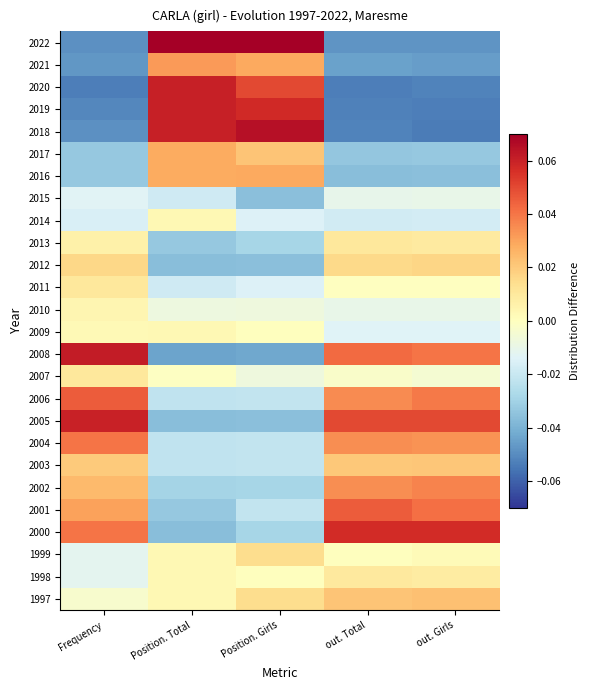

Reading left to right, extract all data points from this chart.

1997: Frequency=-0.0	Position. Total=0.0	Position. Girls=0.0	out. Total=0.0	out. Girls=0.0
1998: Frequency=-0.0	Position. Total=0.0	Position. Girls=0.0	out. Total=0.0	out. Girls=0.0
1999: Frequency=-0.0	Position. Total=0.0	Position. Girls=0.0	out. Total=0.0	out. Girls=0.0
2000: Frequency=0.0	Position. Total=-0.0	Position. Girls=-0.0	out. Total=0.1	out. Girls=0.1
2001: Frequency=0.0	Position. Total=-0.0	Position. Girls=-0.0	out. Total=0.0	out. Girls=0.0
2002: Frequency=0.0	Position. Total=-0.0	Position. Girls=-0.0	out. Total=0.0	out. Girls=0.0
2003: Frequency=0.0	Position. Total=-0.0	Position. Girls=-0.0	out. Total=0.0	out. Girls=0.0
2004: Frequency=0.0	Position. Total=-0.0	Position. Girls=-0.0	out. Total=0.0	out. Girls=0.0
2005: Frequency=0.1	Position. Total=-0.0	Position. Girls=-0.0	out. Total=0.0	out. Girls=0.0
2006: Frequency=0.0	Position. Total=-0.0	Position. Girls=-0.0	out. Total=0.0	out. Girls=0.0
2007: Frequency=0.0	Position. Total=-0.0	Position. Girls=-0.0	out. Total=-0.0	out. Girls=-0.0
2008: Frequency=0.1	Position. Total=-0.0	Position. Girls=-0.0	out. Total=0.0	out. Girls=0.0
2009: Frequency=0.0	Position. Total=0.0	Position. Girls=0.0	out. Total=-0.0	out. Girls=-0.0
2010: Frequency=0.0	Position. Total=-0.0	Position. Girls=-0.0	out. Total=-0.0	out. Girls=-0.0
2011: Frequency=0.0	Position. Total=-0.0	Position. Girls=-0.0	out. Total=-0.0	out. Girls=-0.0
2012: Frequency=0.0	Position. Total=-0.0	Position. Girls=-0.0	out. Total=0.0	out. Girls=0.0
2013: Frequency=0.0	Position. Total=-0.0	Position. Girls=-0.0	out. Total=0.0	out. Girls=0.0
2014: Frequency=-0.0	Position. Total=0.0	Position. Girls=-0.0	out. Total=-0.0	out. Girls=-0.0
2015: Frequency=-0.0	Position. Total=-0.0	Position. Girls=-0.0	out. Total=-0.0	out. Girls=-0.0
2016: Frequency=-0.0	Position. Total=0.0	Position. Girls=0.0	out. Total=-0.0	out. Girls=-0.0
2017: Frequency=-0.0	Position. Total=0.0	Position. Girls=0.0	out. Total=-0.0	out. Girls=-0.0
2018: Frequency=-0.0	Position. Total=0.1	Position. Girls=0.1	out. Total=-0.1	out. Girls=-0.1
2019: Frequency=-0.1	Position. Total=0.1	Position. Girls=0.1	out. Total=-0.1	out. Girls=-0.1
2020: Frequency=-0.1	Position. Total=0.1	Position. Girls=0.1	out. Total=-0.1	out. Girls=-0.1
2021: Frequency=-0.0	Position. Total=0.0	Position. Girls=0.0	out. Total=-0.0	out. Girls=-0.0
2022: Frequency=-0.0	Position. Total=0.1	Position. Girls=0.1	out. Total=-0.0	out. Girls=-0.0